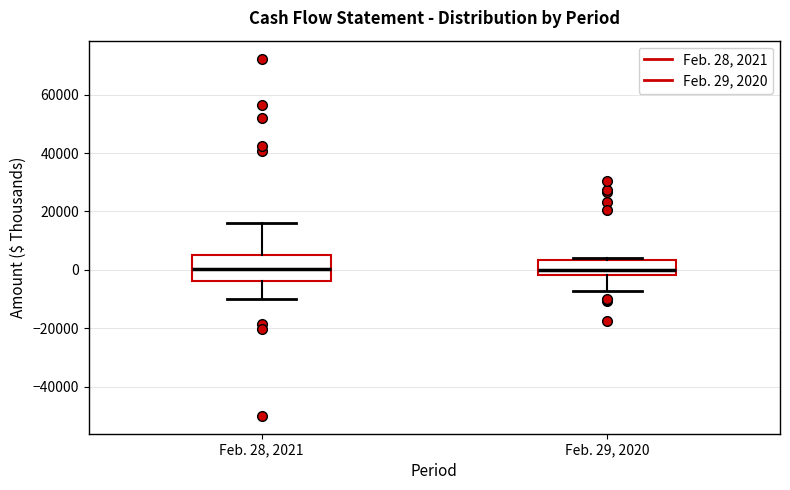

Reading left to right, read every box against the y-axis: the position of its median line, the range the box covers, and the ends of its whiskers. The values are not printed on the chart, so give them approximately, as read against the axis.

Feb. 28, 2021: median 0, box -4000 to 6000, whiskers -10000 to 16000
Feb. 29, 2020: median 0, box -2000 to 4000, whiskers -8000 to 4000